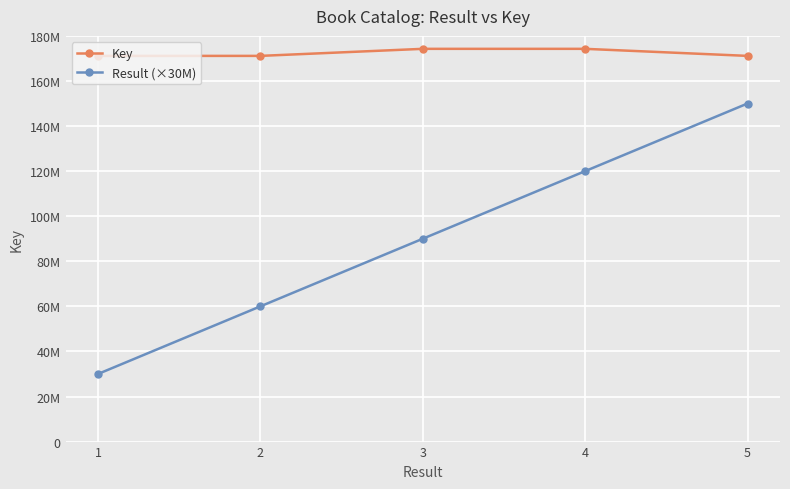

Is this an area chart (filled region under the line)?

No